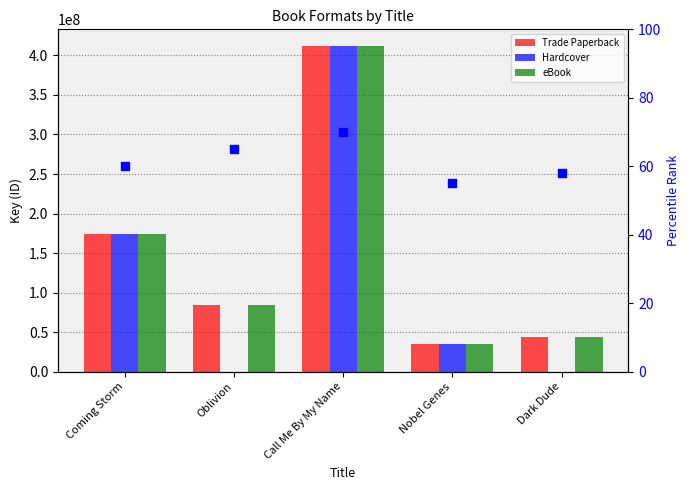

Which series has the largest total across all categories?

Trade Paperback